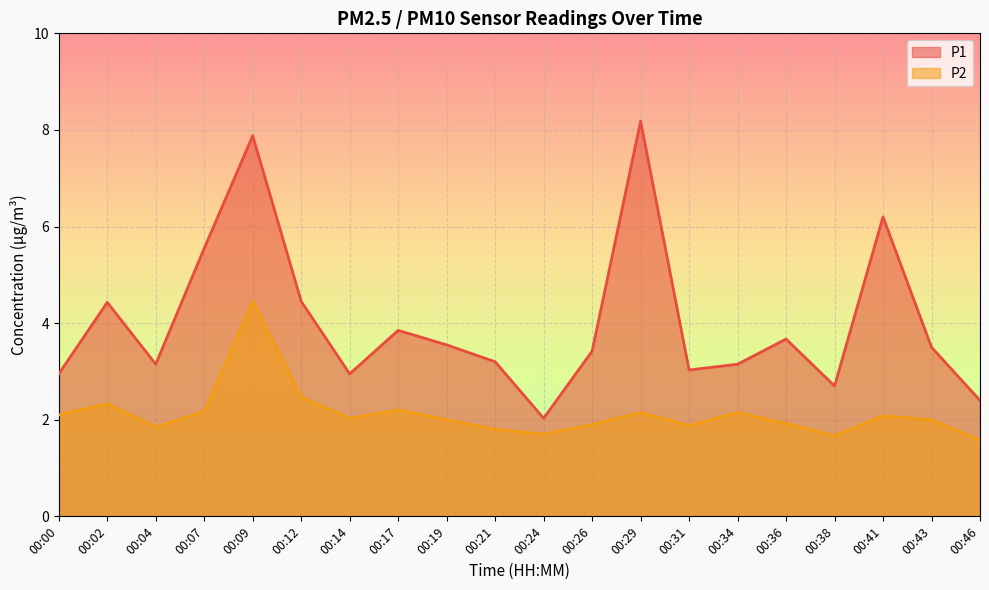

Read the P2 value at 00:31.

1.9